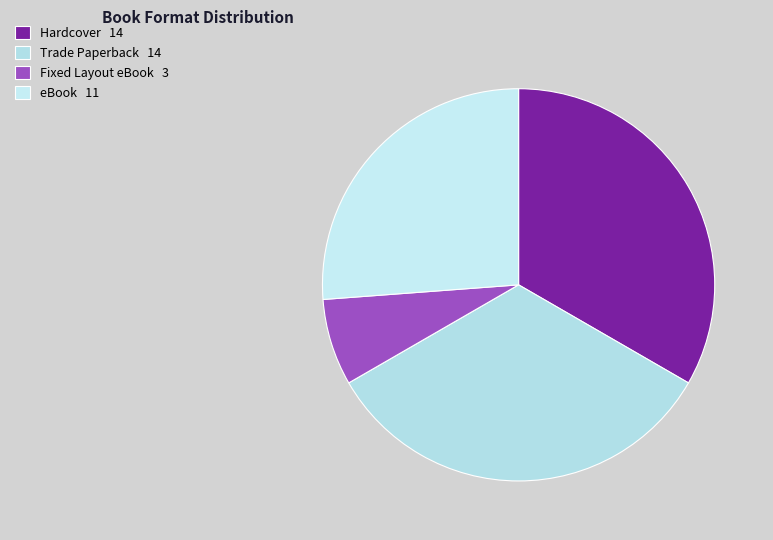

To the nearest percent, what is the difference between the largest and smallest slice percentages?

26%